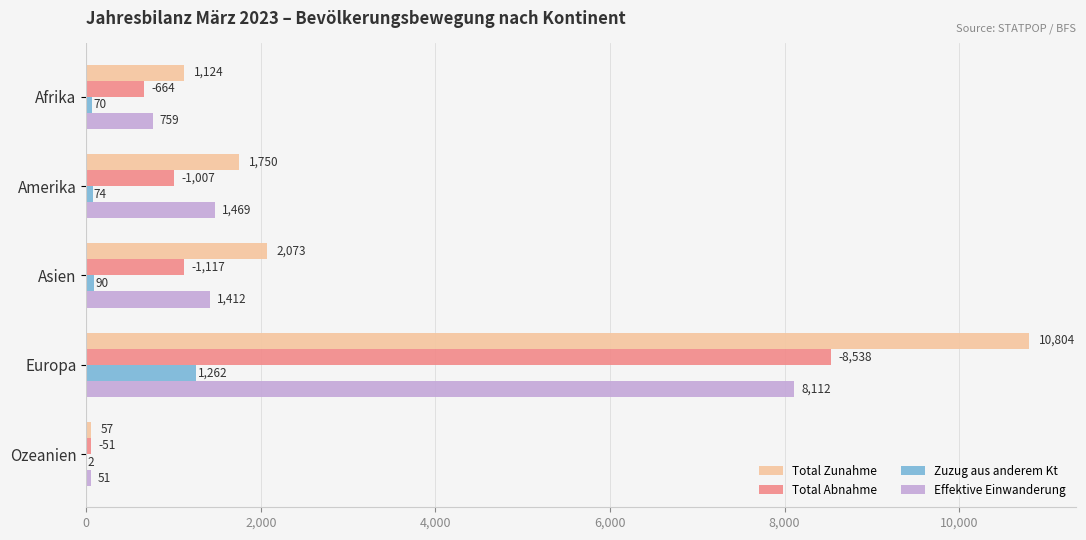

At which category does the chart reach its peak across all series?

Europa